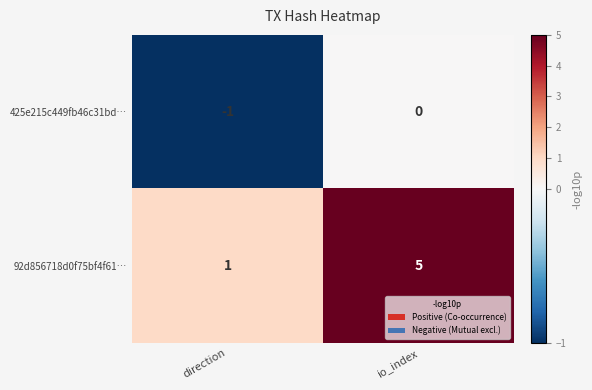

Is it true that 92d856718d0f75bf4f61… equals 2 at direction?

False